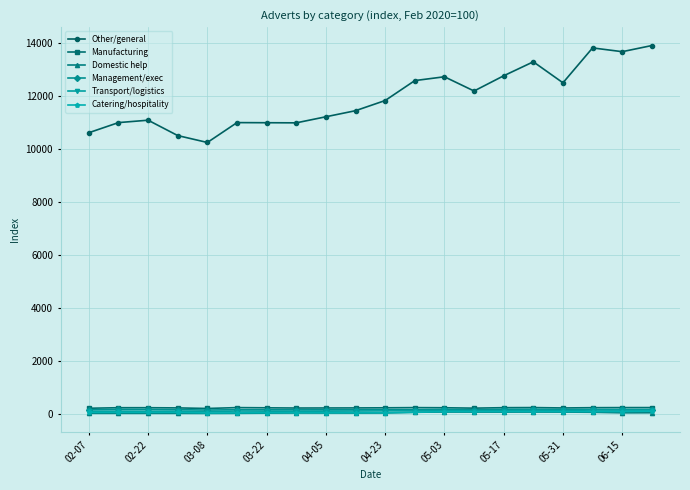

What is the maximum value shown in the chart?

13889.2